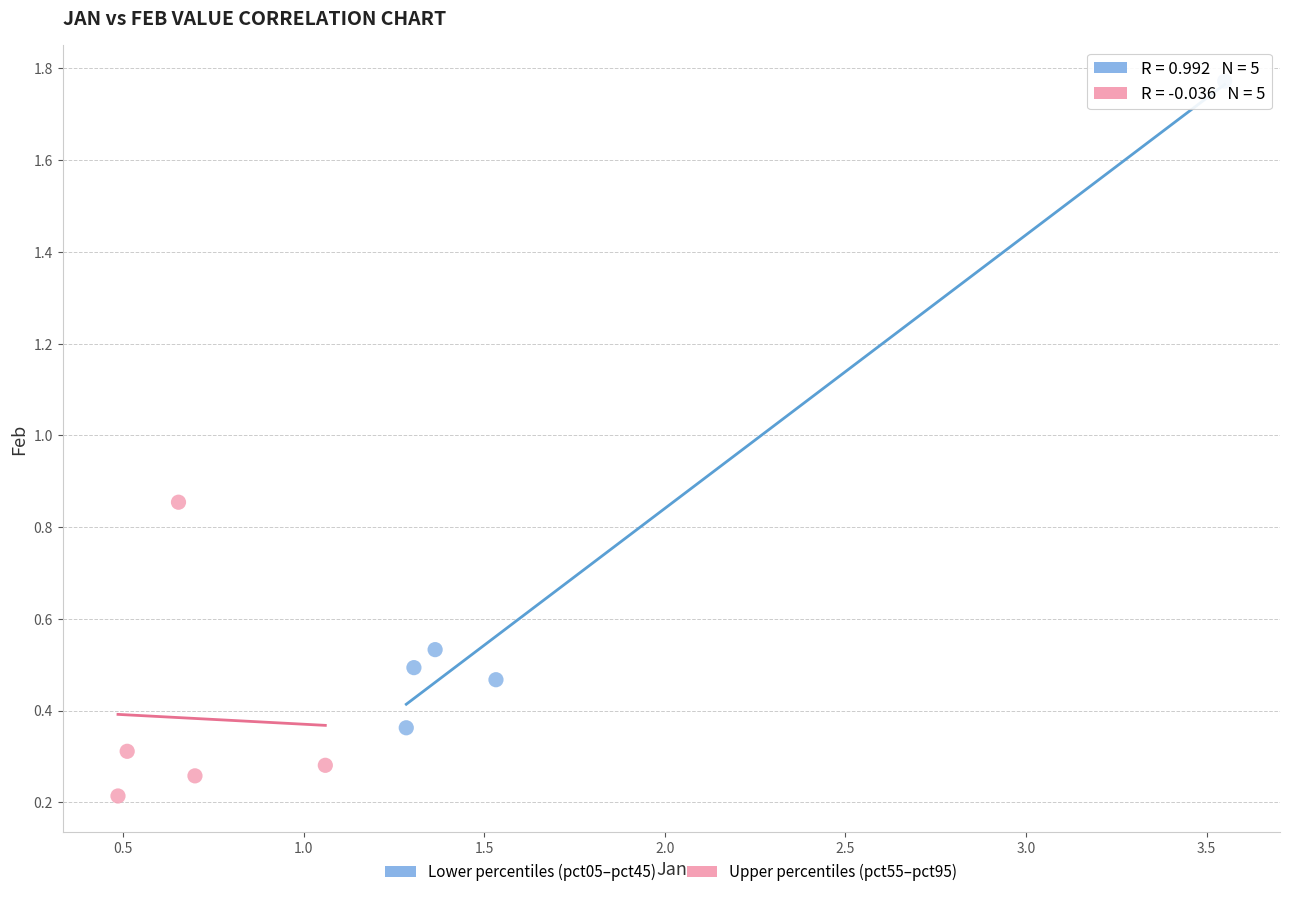

What are all the series names shown in the legend?

Lower percentiles (pct05–pct45), Upper percentiles (pct55–pct95)